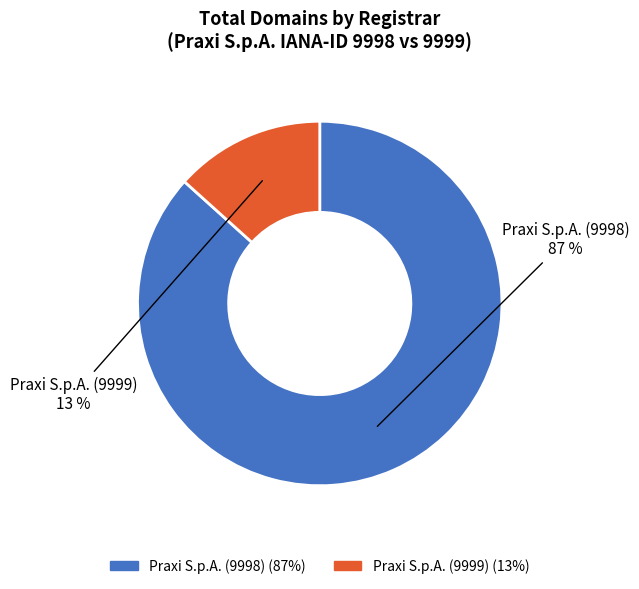

To the nearest percent, what percentage of the pie is Praxi S.p.A. (9999)?

13%